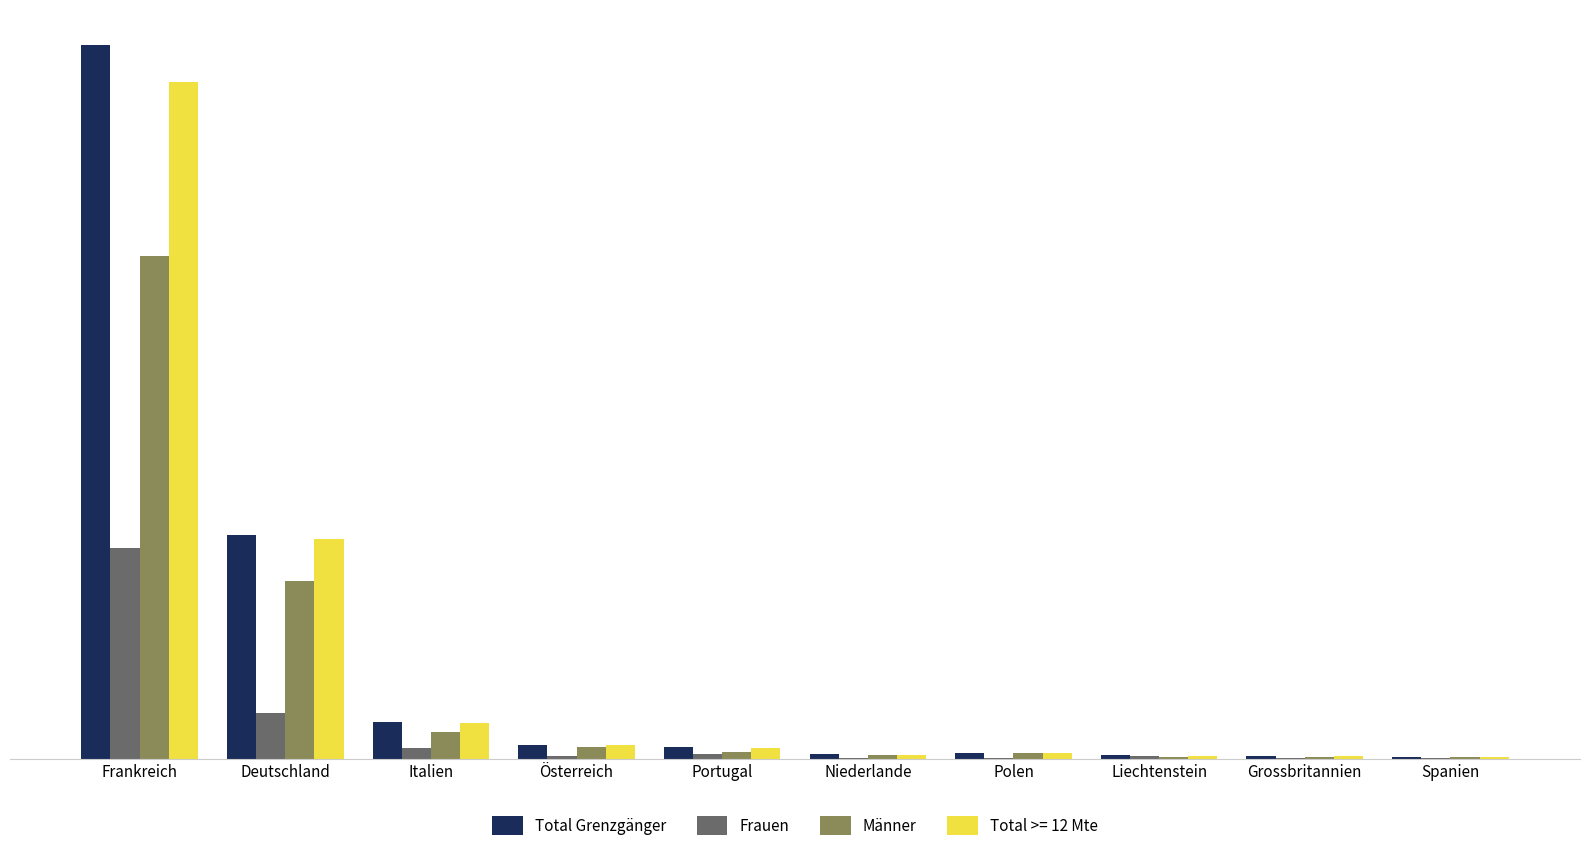

Which category has the highest value across all series?

Frankreich